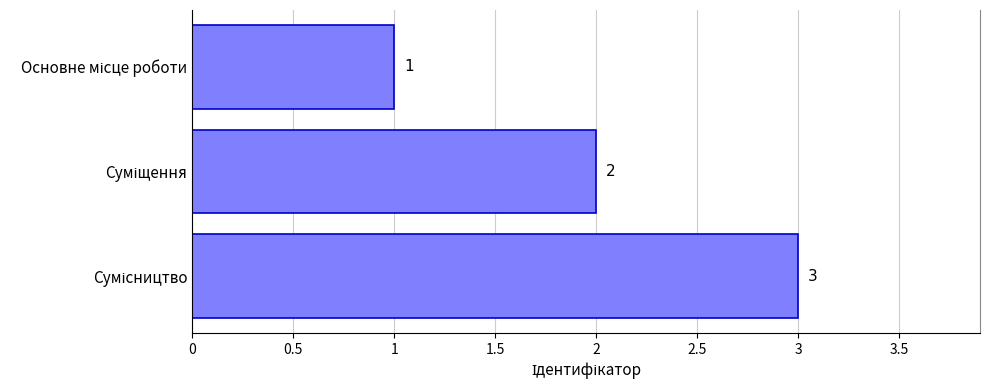

What is the average value?

2